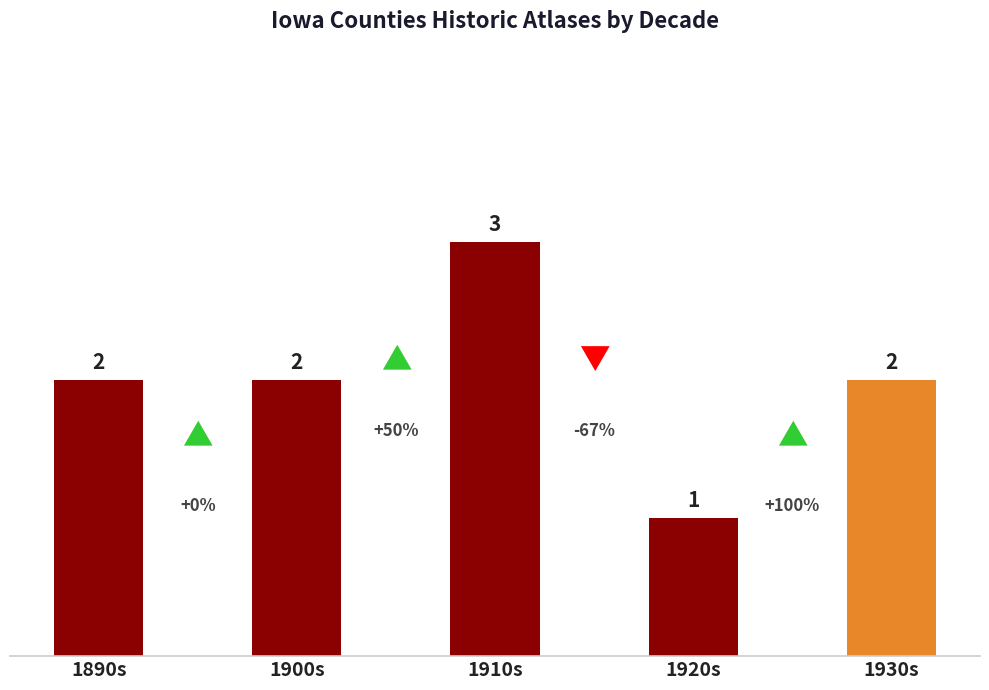

How many values are between 2 and 3?

4